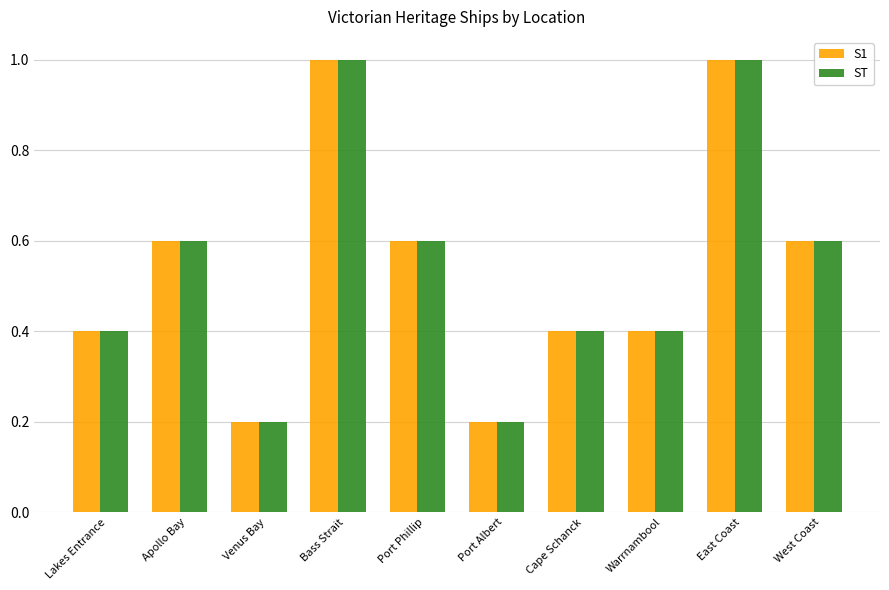

What is the total value across all series at Port Albert?

0.4